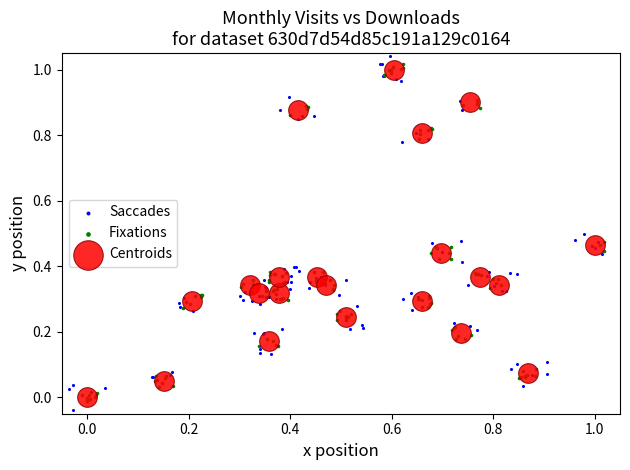

Which series has the widest spread of Y values?

Saccades